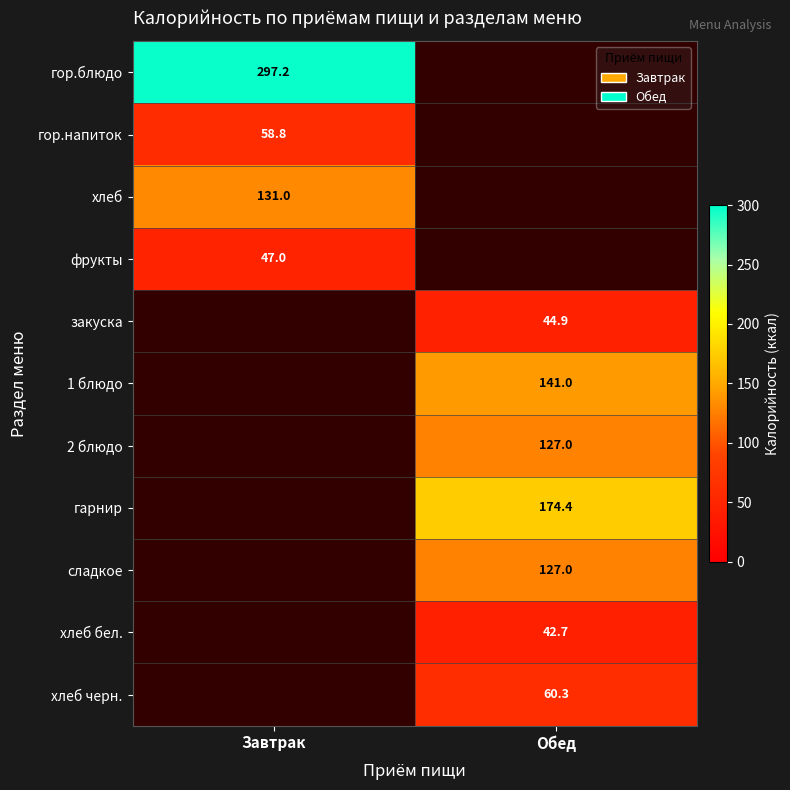

What is the maximum value shown in the chart?

297.2